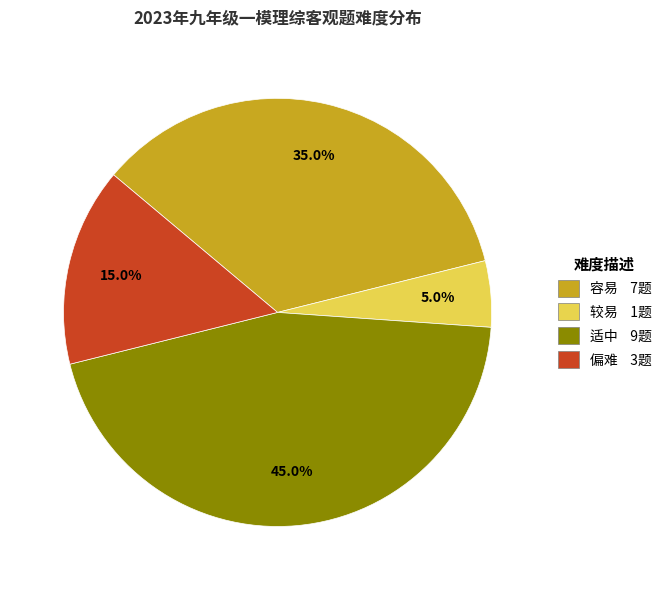

To the nearest percent, what is the difference between the largest and smallest slice percentages?

40%